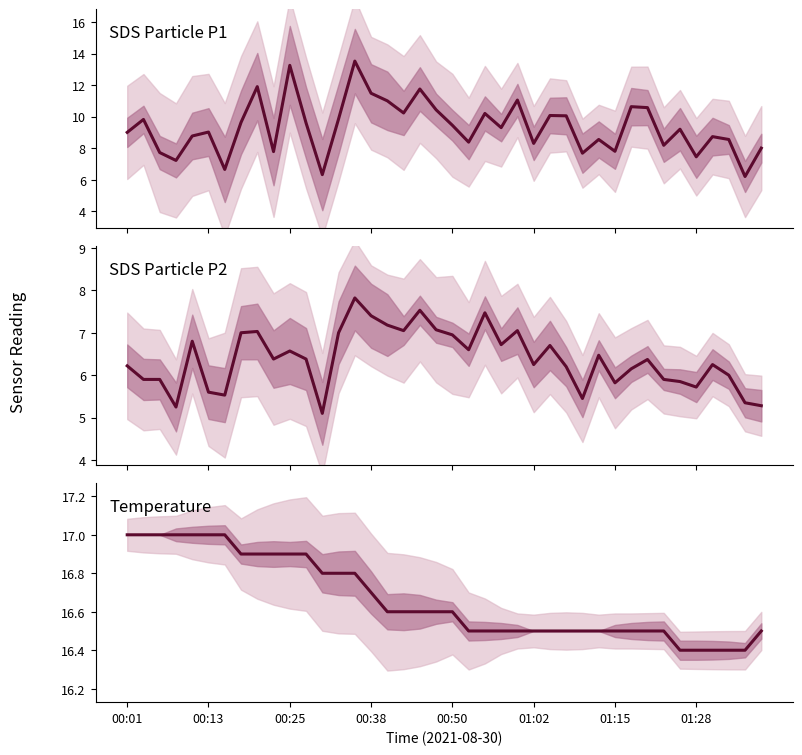

Which series has the largest total across all categories?

Temperature